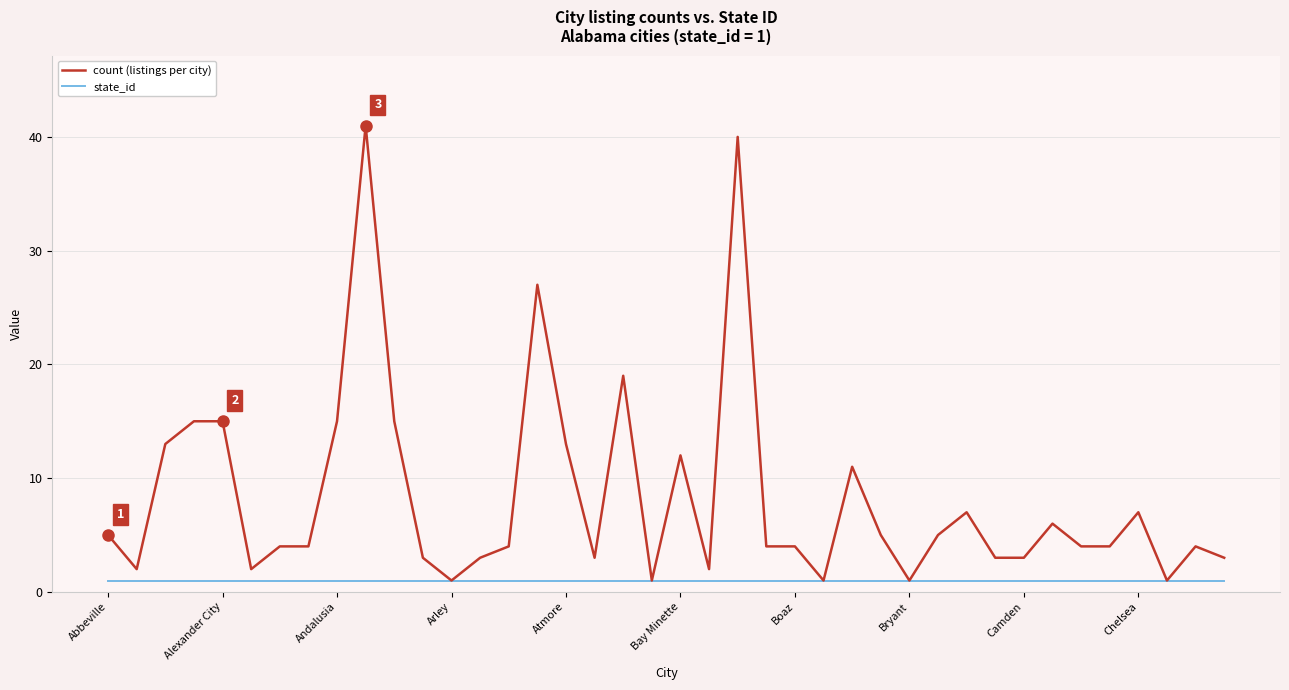

Which series has the largest total across all categories?

count (listings per city)